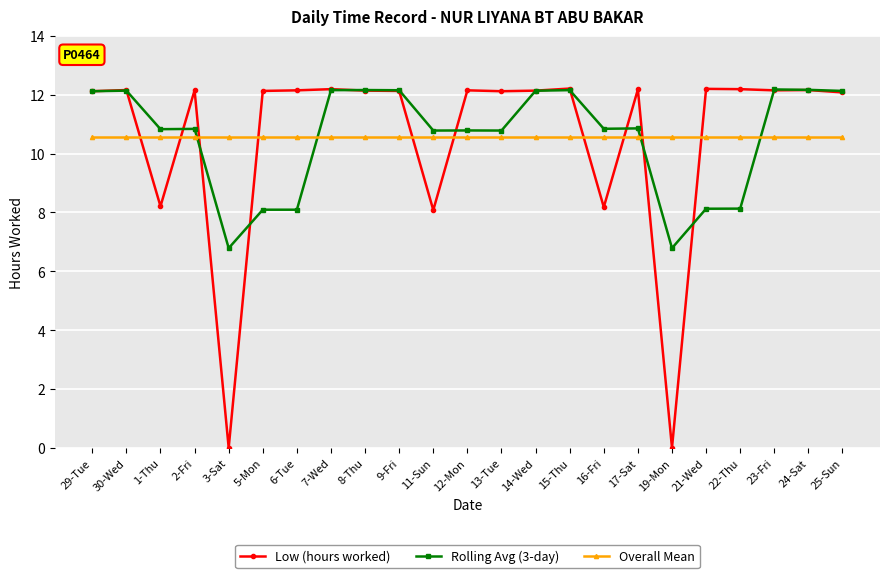

What is the sum of the Overall Mean values at 23-Fri and 9-Fri?

21.1